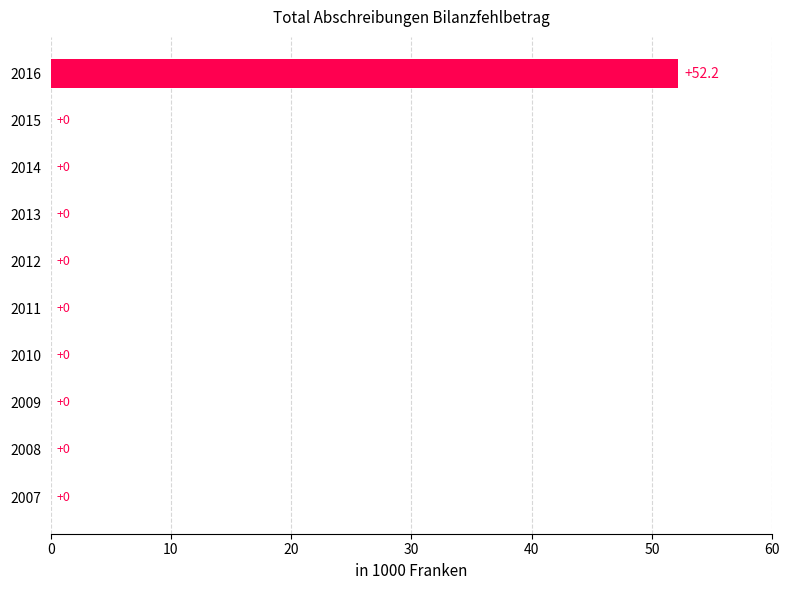

True or false: the data shows -33.0 at 2011.

False